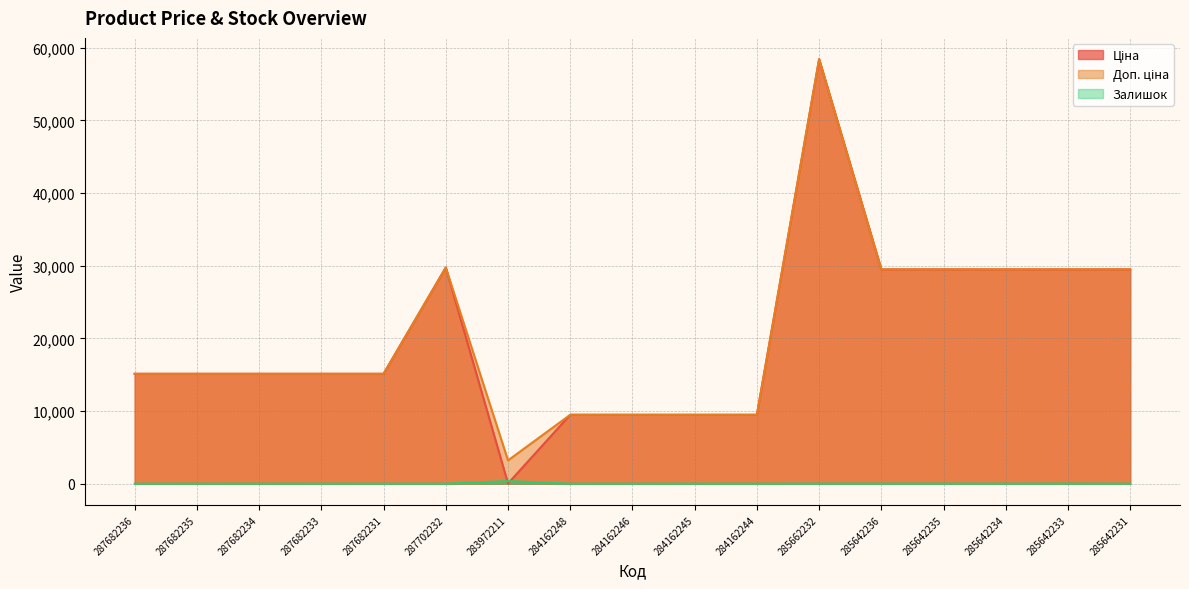

Reading left to right, extract all data points from this chart.

Ціна: 15120.0	15120.0	15120.0	15120.0	15120.0	29747.2	32.0	9480.1	9480.1	9480.1	9480.1	58426.5	29491.5	29491.5	29491.5	29491.5	29491.5
Доп. ціна: 15120.0	15120.0	15120.0	15120.0	15120.0	29747.2	3205.0	9480.1	9480.1	9480.1	9480.1	58426.5	29491.5	29491.5	29491.5	29491.5	29491.5
Залишок: 0.0	0.0	0.0	0.0	0.0	0.0	360.0	0.0	0.0	8.0	0.0	14.0	14.0	13.0	10.0	16.0	7.0